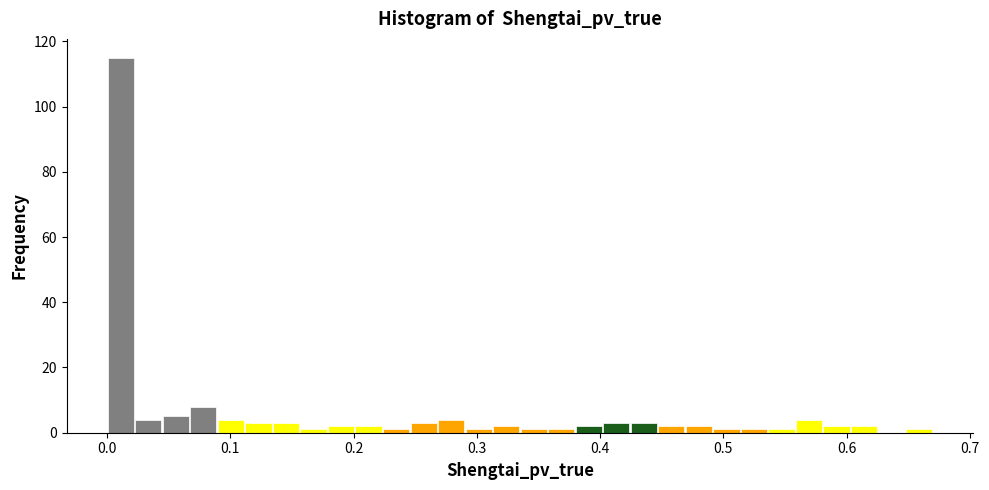

Around what value on the x-axis is the tallest bar? Give the approximate position of its centre, as read against the axis.

0.01